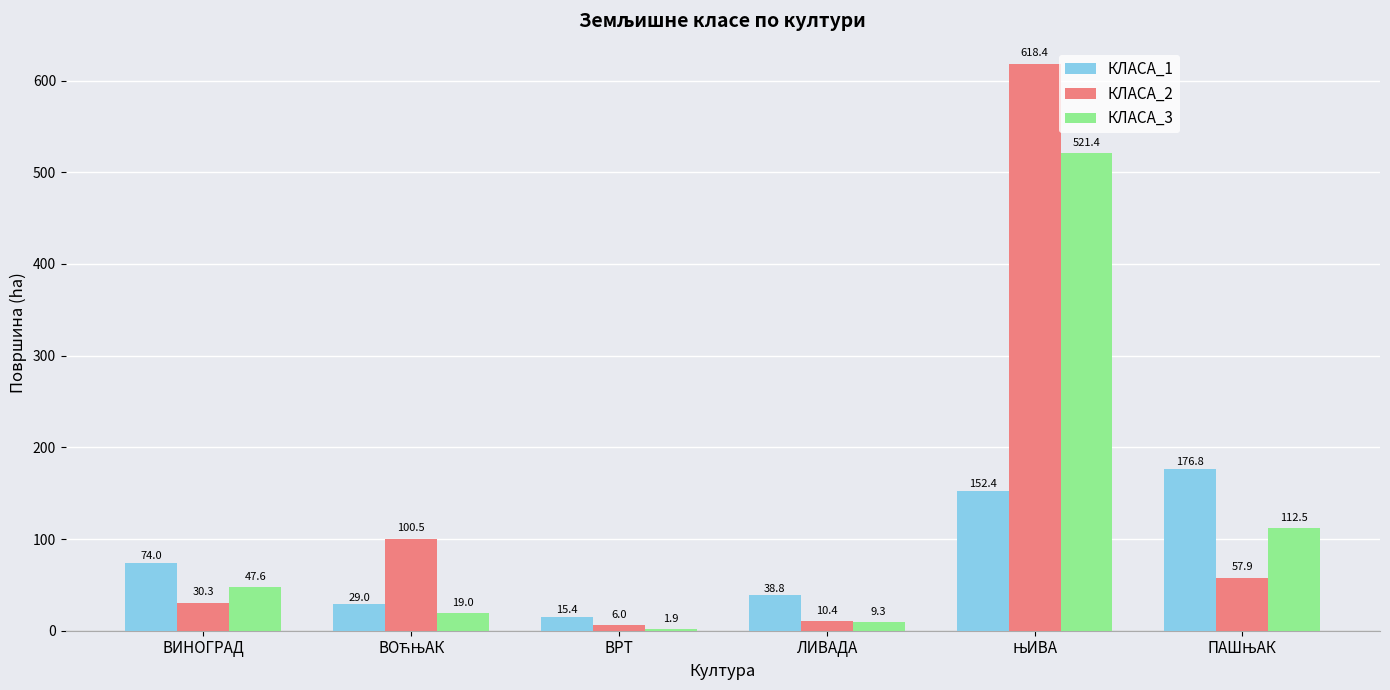

Which series changed the most between ВИНОГРАД and ВРТ?

КЛАСА_1